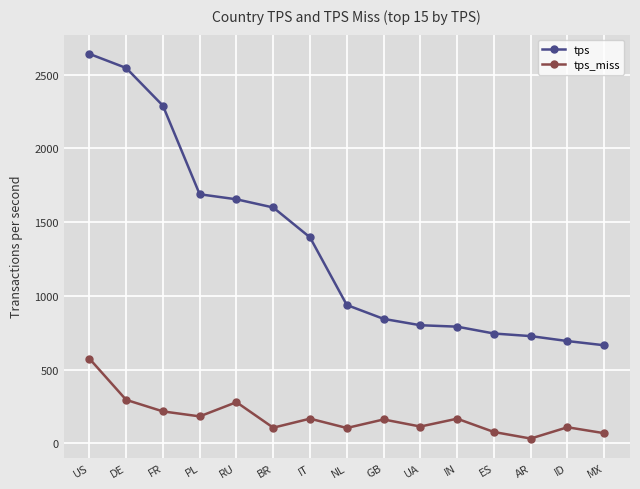

True or false: tps_miss has a value of 454.0 at DE.

False